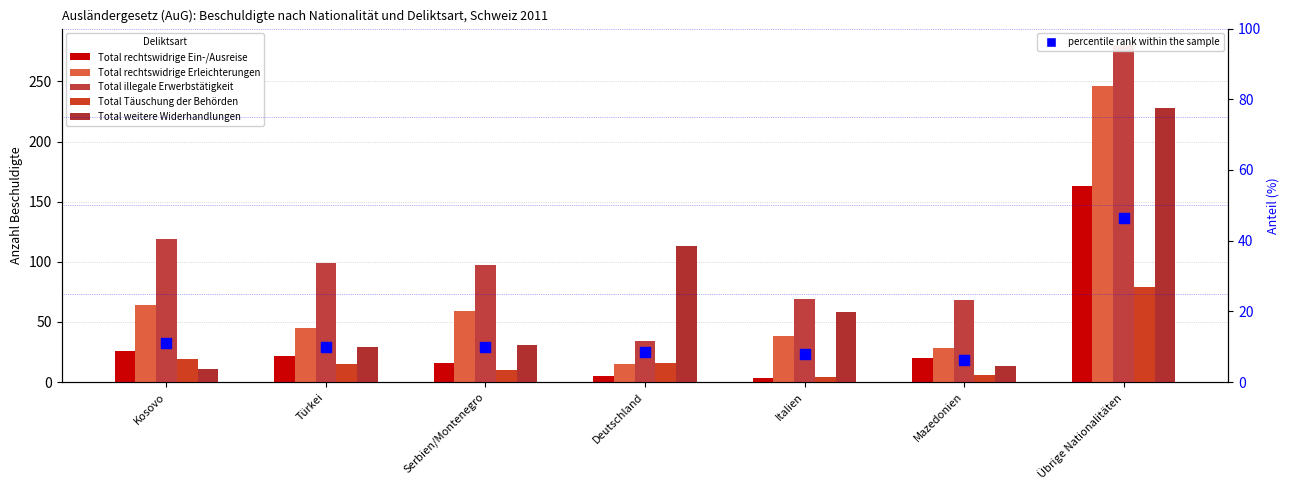

Which series has the widest spread of Y values?

Total illegale Erwerbstätigkeit